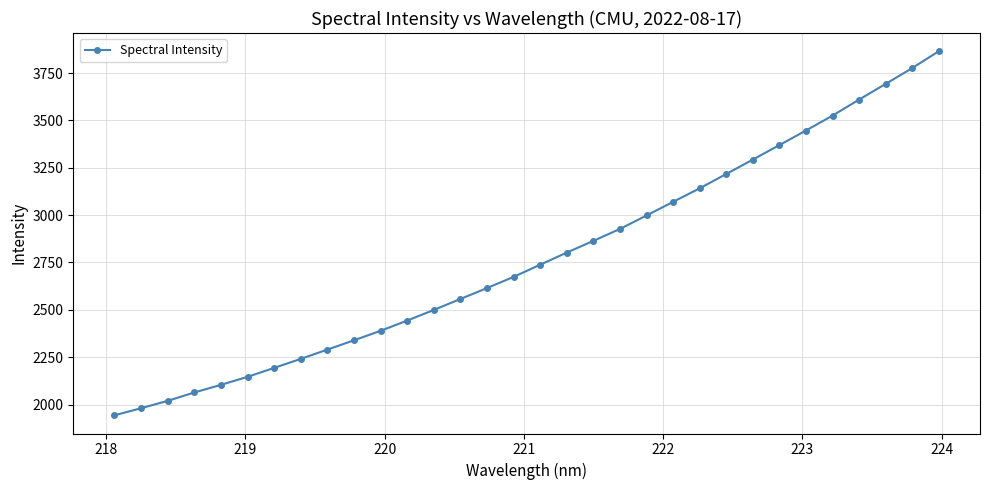

Count the number of data series in this chart.

1